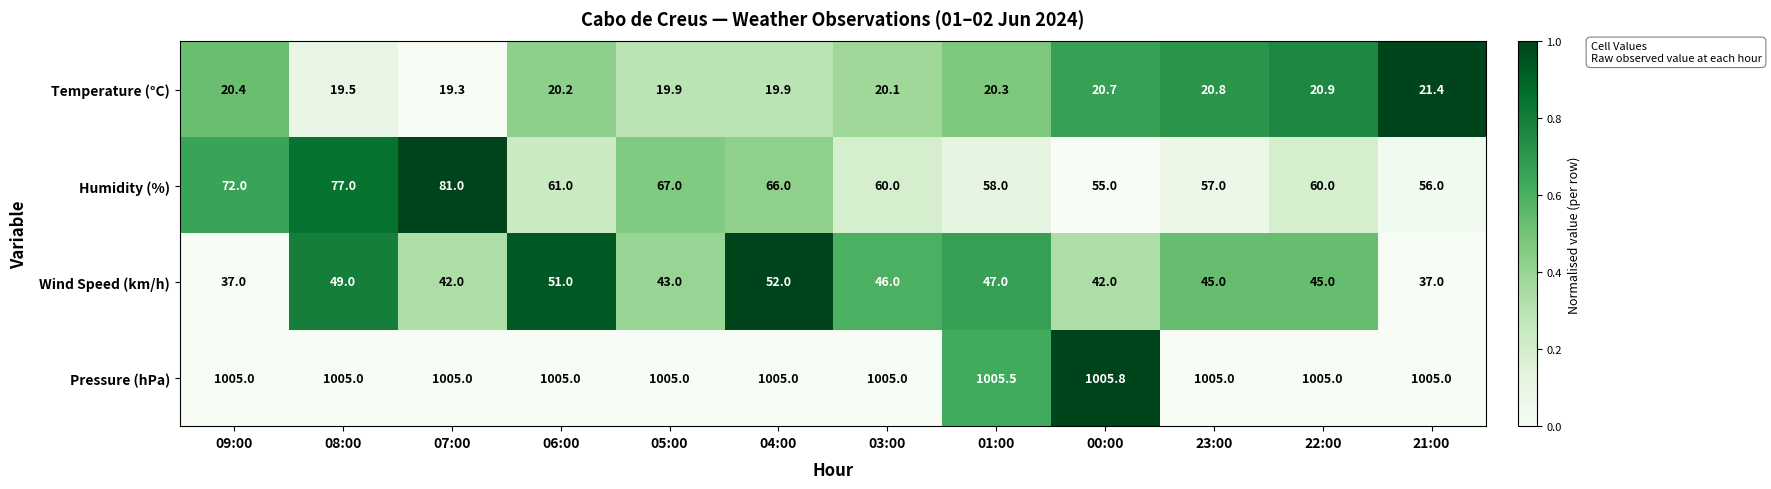

At which label does Humidity (%) reach its minimum?

00:00